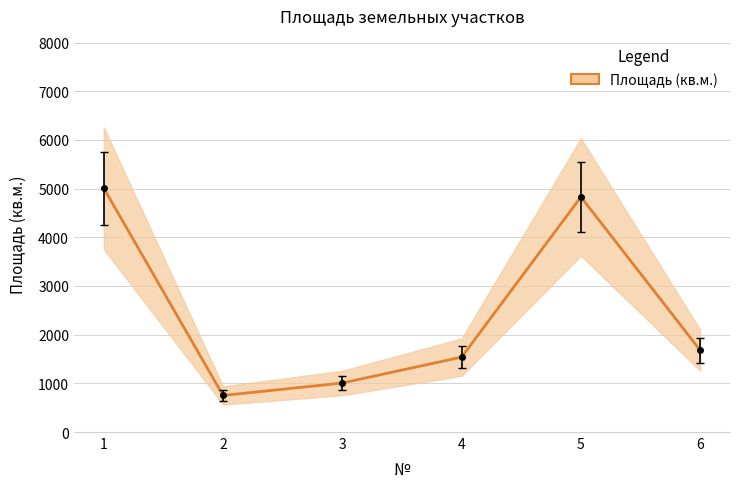

Read the value at 5.

4829